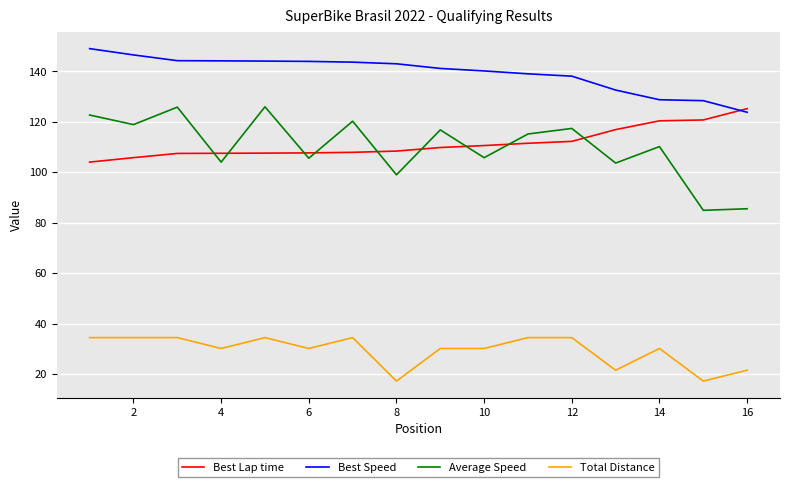

Which series has the widest spread of values?

Average Speed